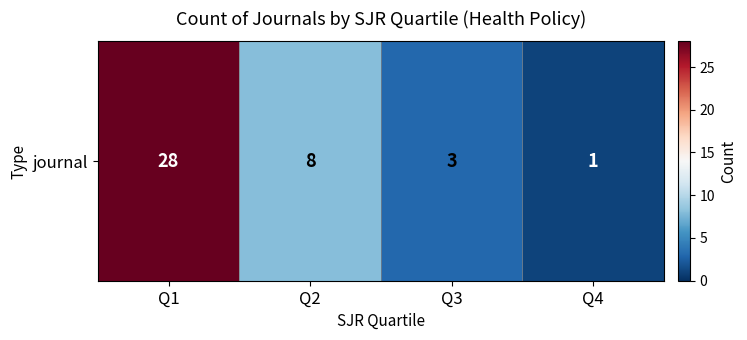

What is the minimum value shown in the chart?

1